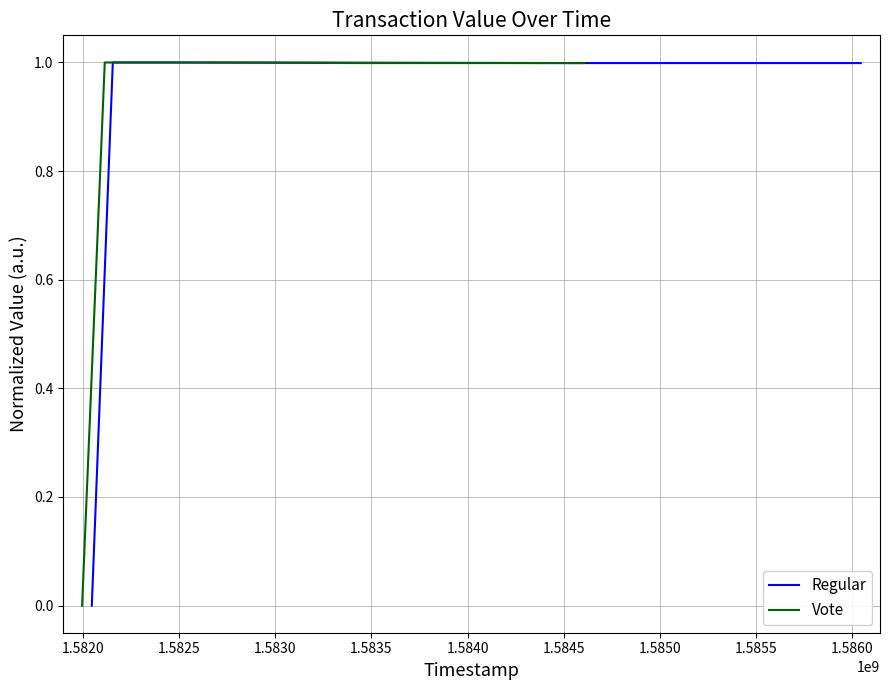

Which series has the largest total across all categories?

Regular